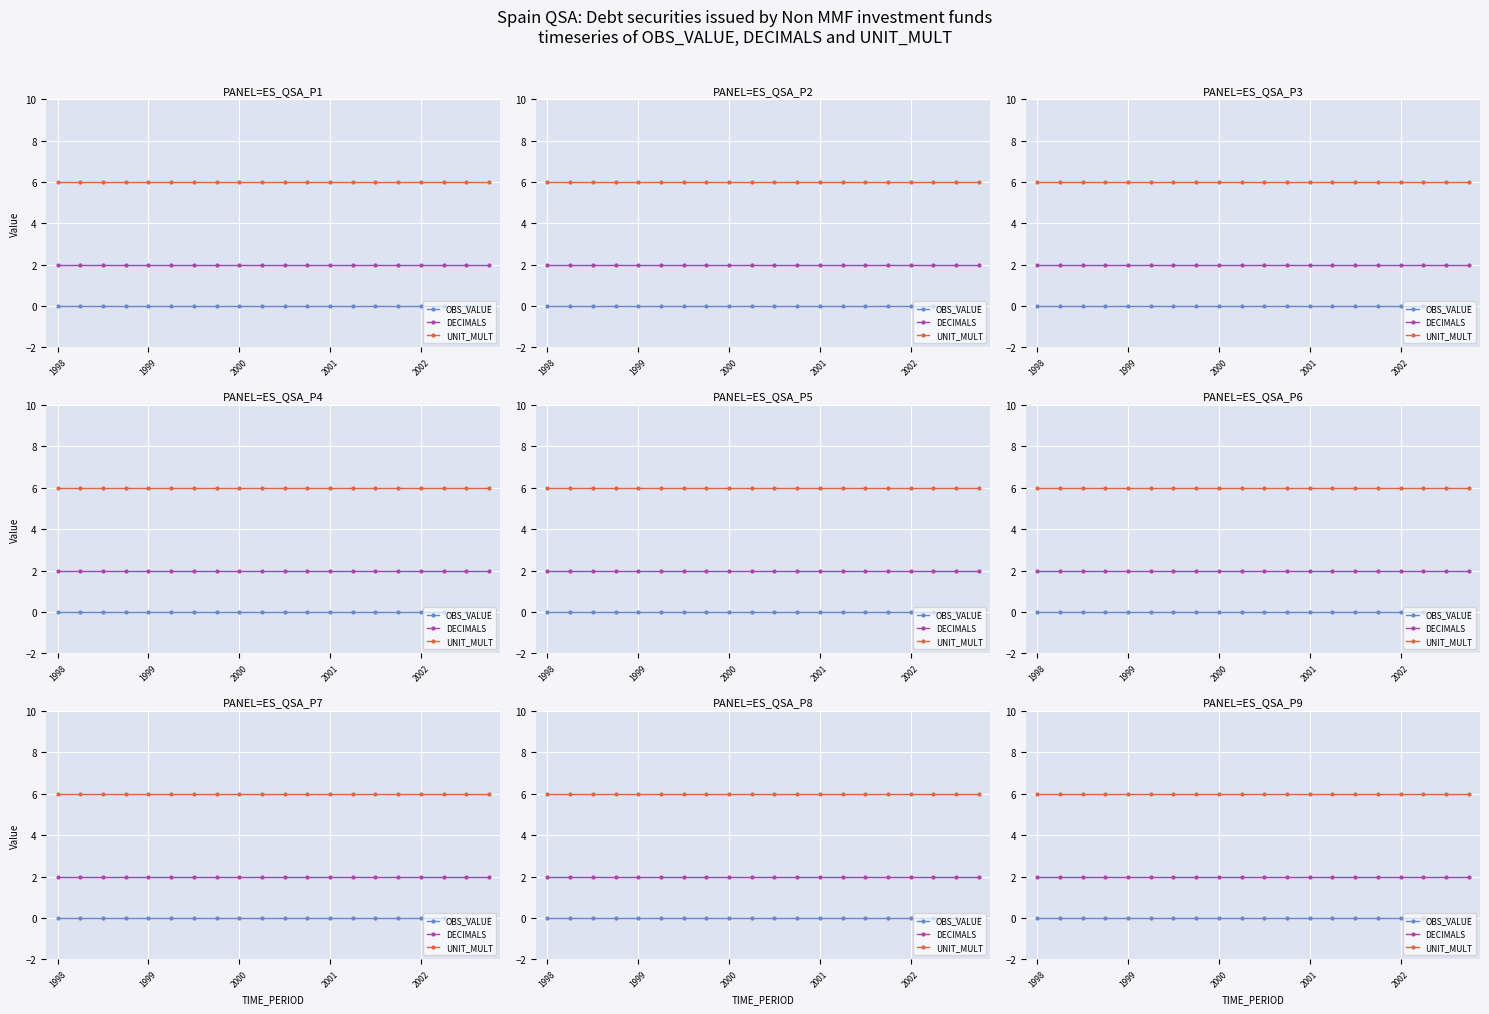

True or false: OBS_VALUE and DECIMALS intersect in this chart.

False